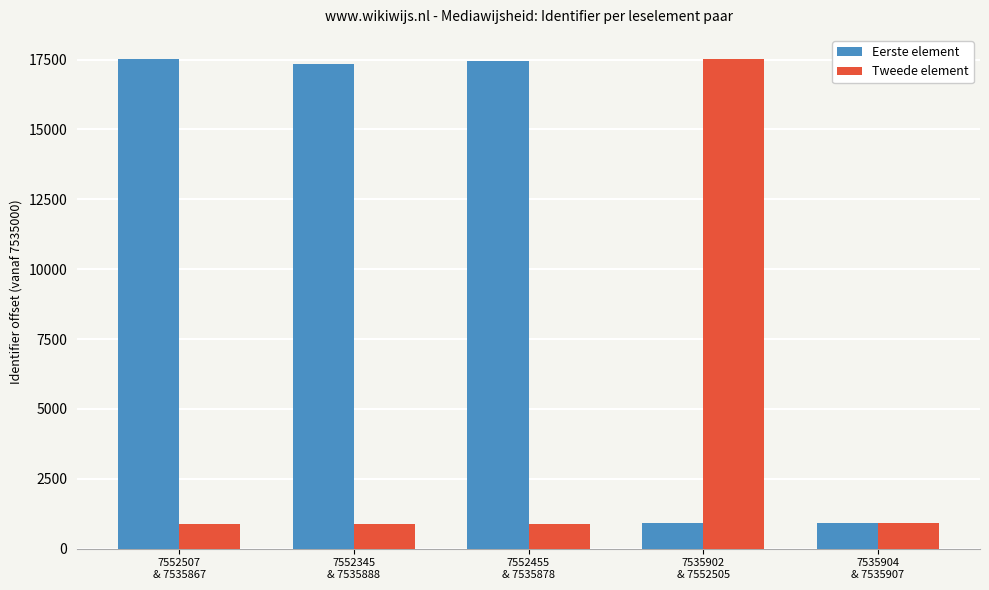

What is the lowest value of the Tweede element series?

867